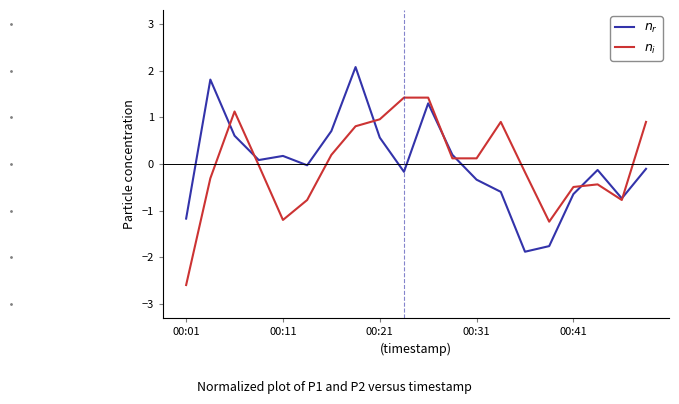

What is the greatest value displayed?

2.1